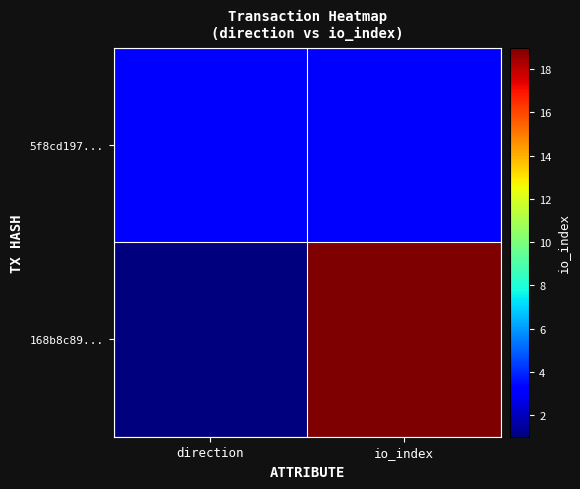

What is the total value across all series at io_index?

22